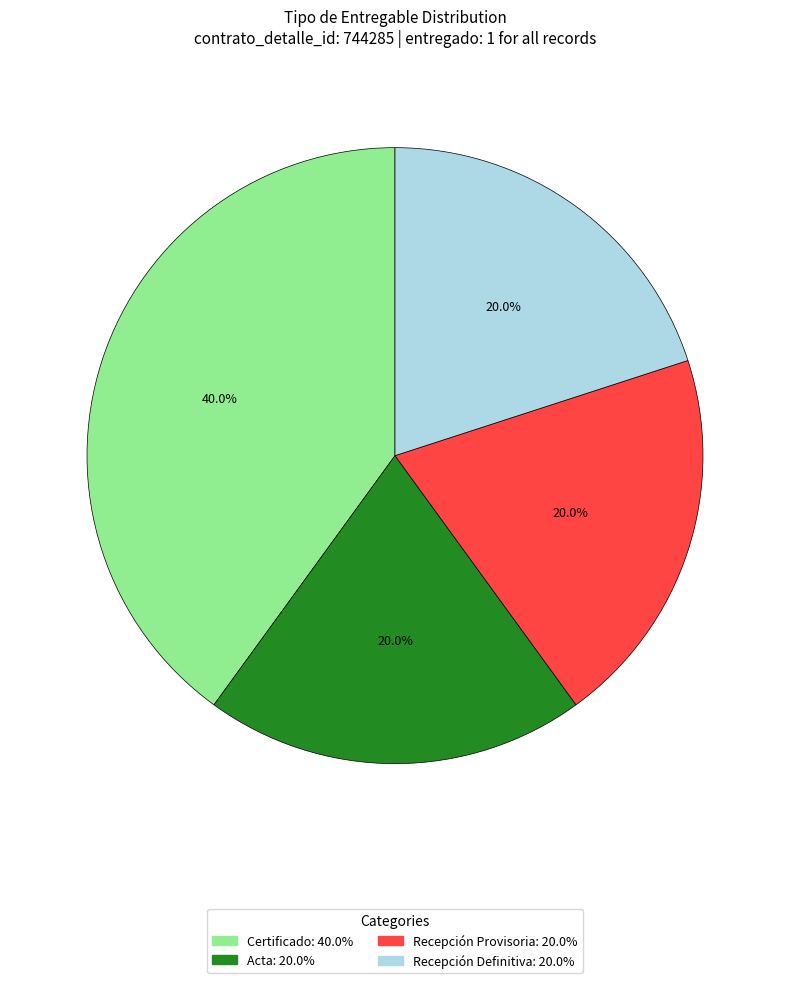

What percentage do Recepción Provisoria and Certificado together represent?

60.0%